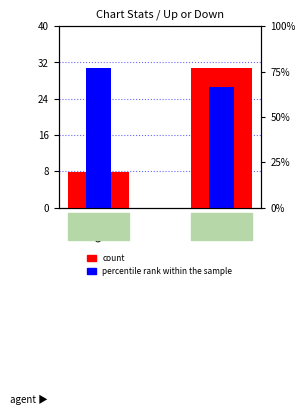

Reading right to left, extract all data points from this chart.

count: up=31.0	down=8.0
percentile rank within the sample: up=26.8	down=31.0